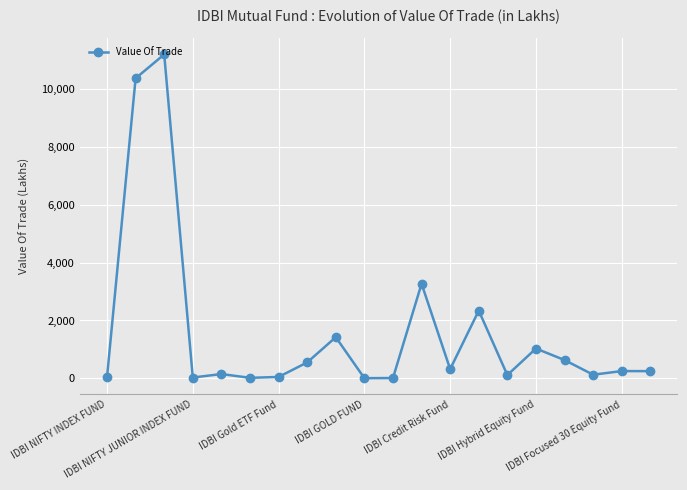

What is the difference between the maximum and minimum values?

11194.0